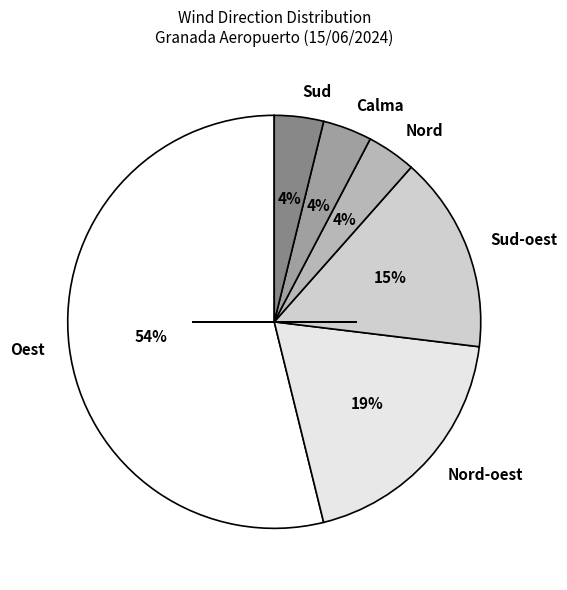

How many slices are in this pie chart?

6